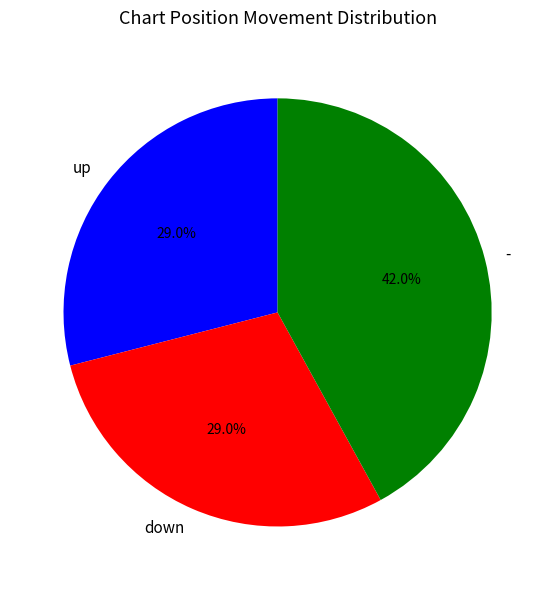

Approximately how many times larger is the value at down compared to up?

1.0